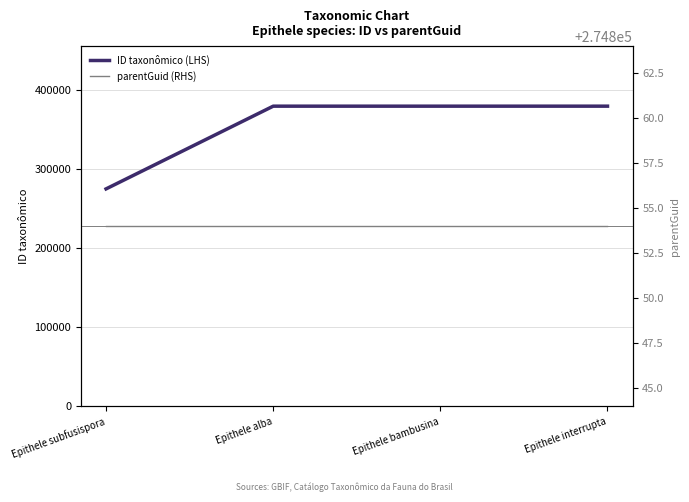

What is the spread (max minus min) of values at Epithele interrupta?

104552